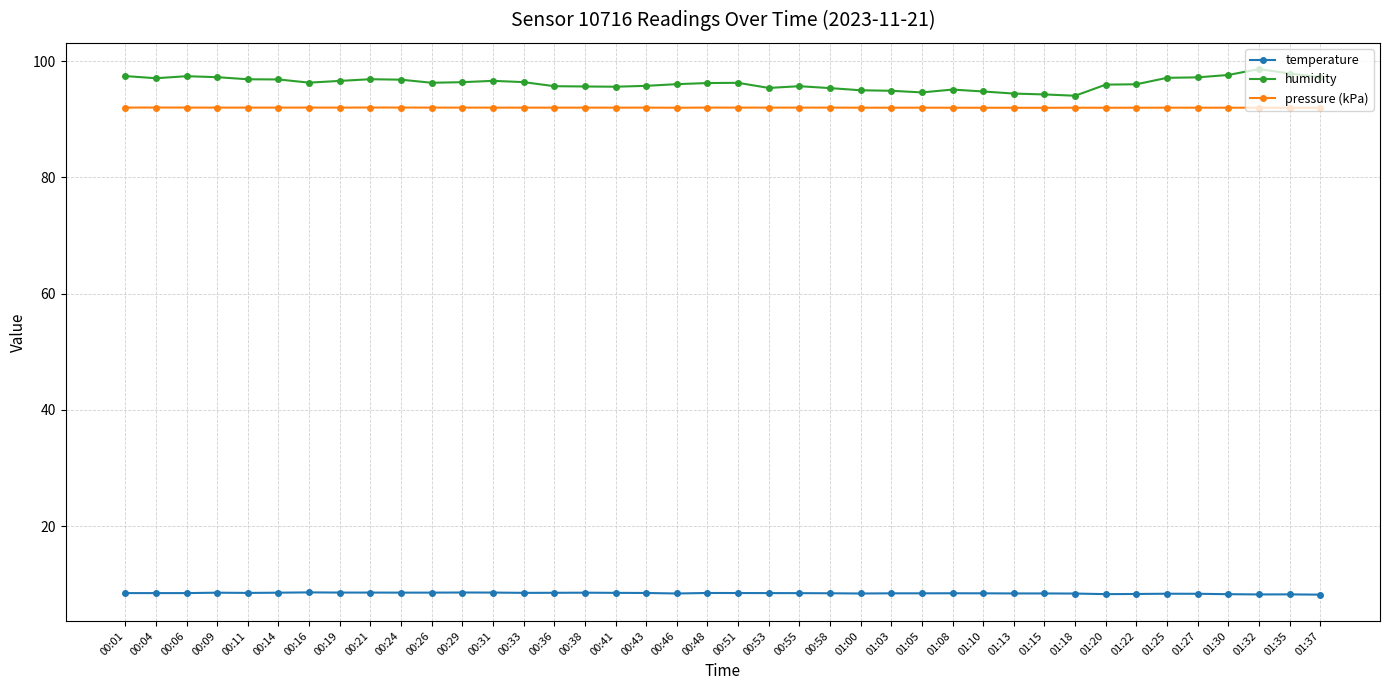

Is this an area chart (filled region under the line)?

No